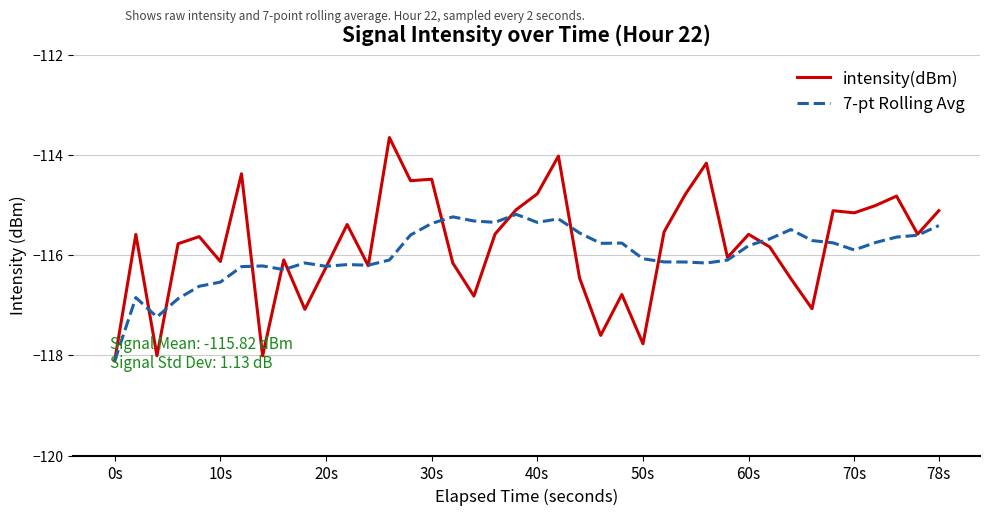

Rank the series by their maximum value, from highest to lowest.

intensity(dBm), 7-pt Rolling Avg